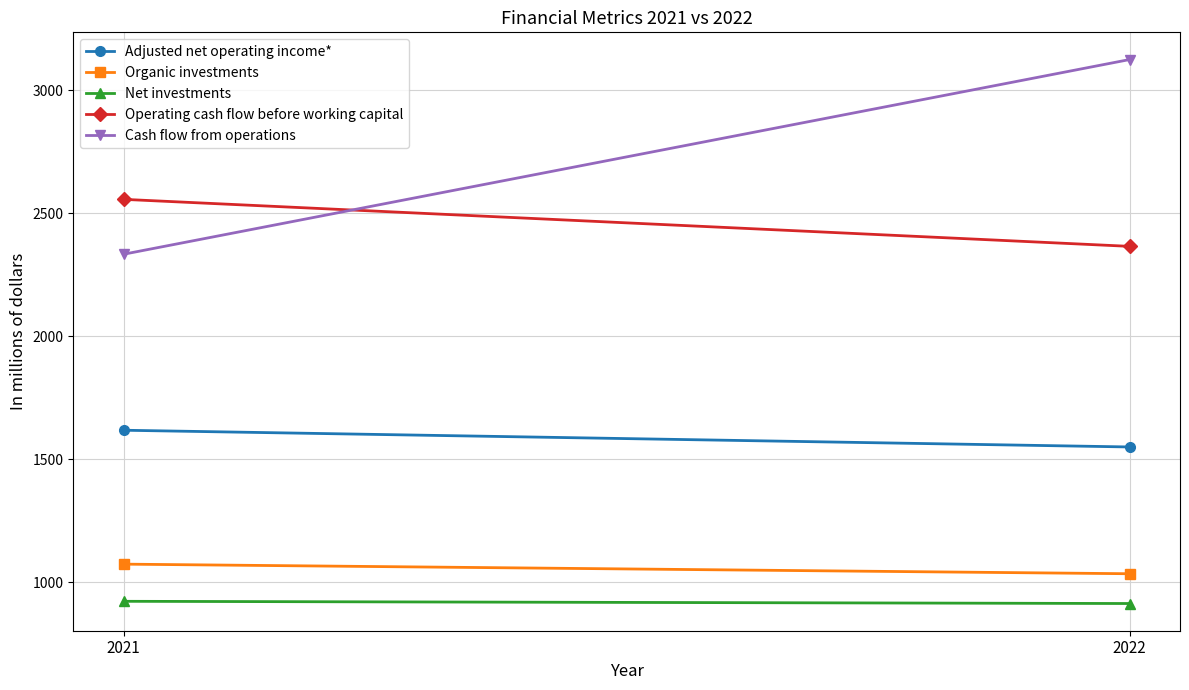

Count the number of data series in this chart.

5